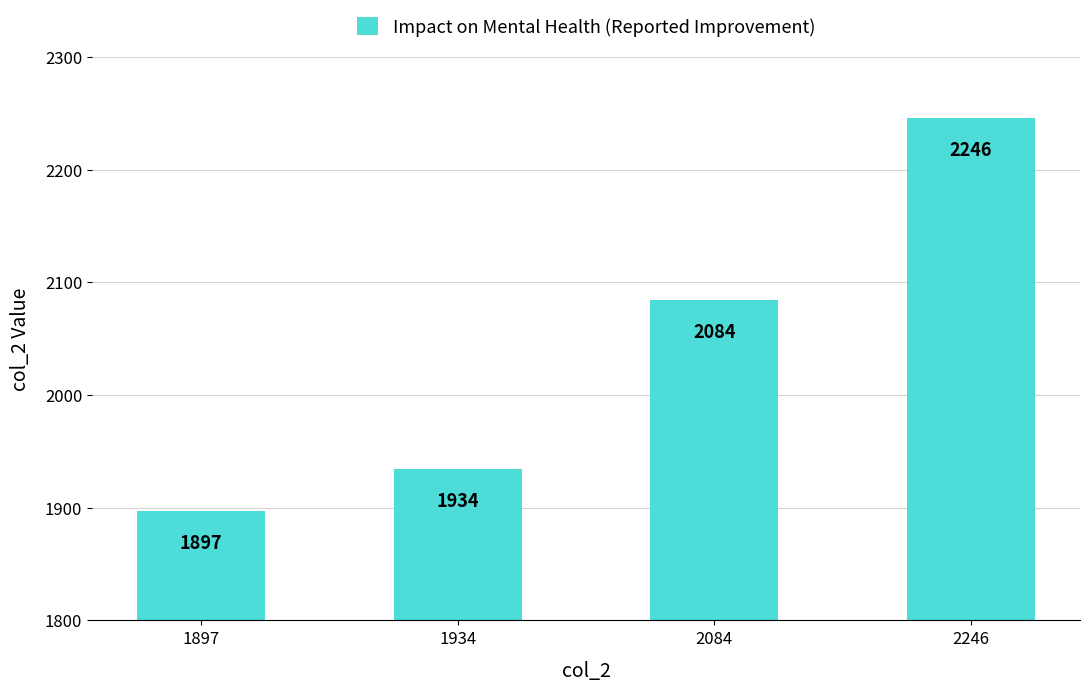

Reading left to right, list all the values displayed in this chart.

1897=1897	1934=1934	2084=2084	2246=2246